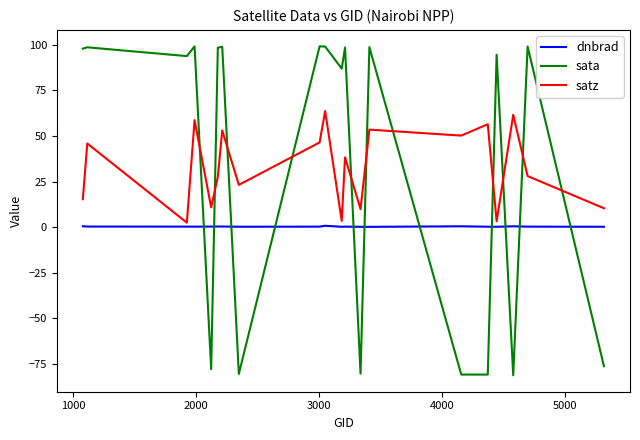

What is the difference between the maximum and minimum values in the satz series?

61.3